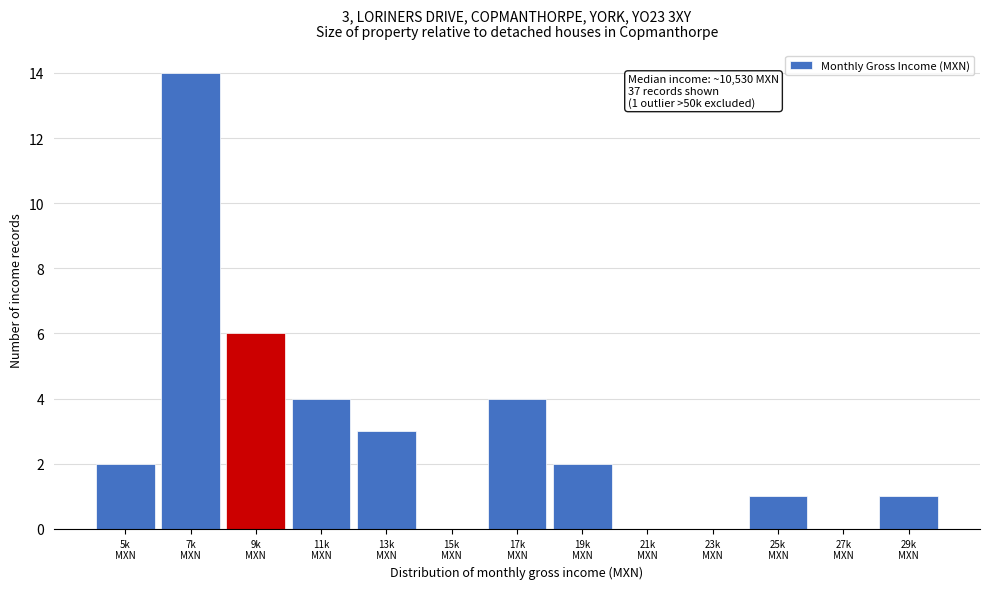

What is the greatest value displayed?

14